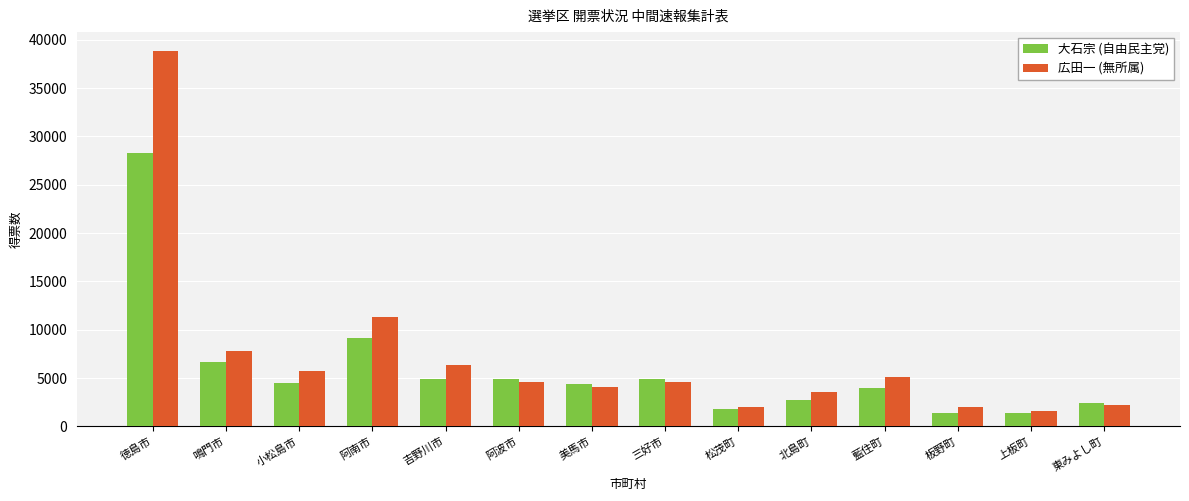

Which series has the widest spread of values?

広田一 (無所属)